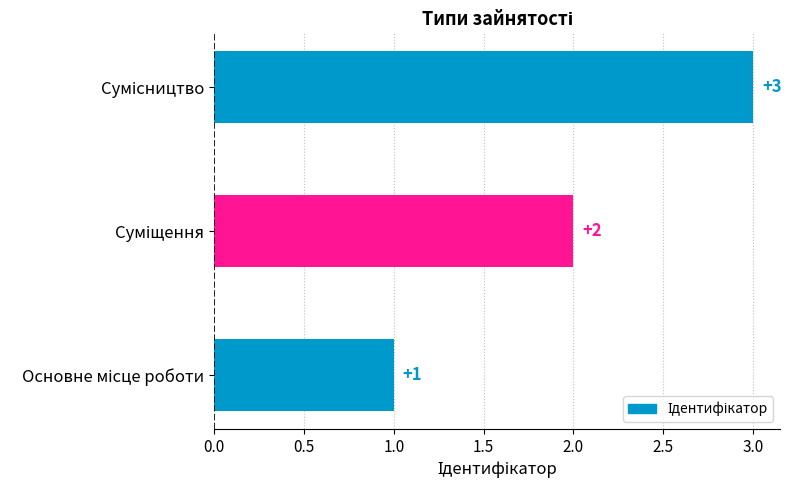

Count the values in the range 1 to 3.

3